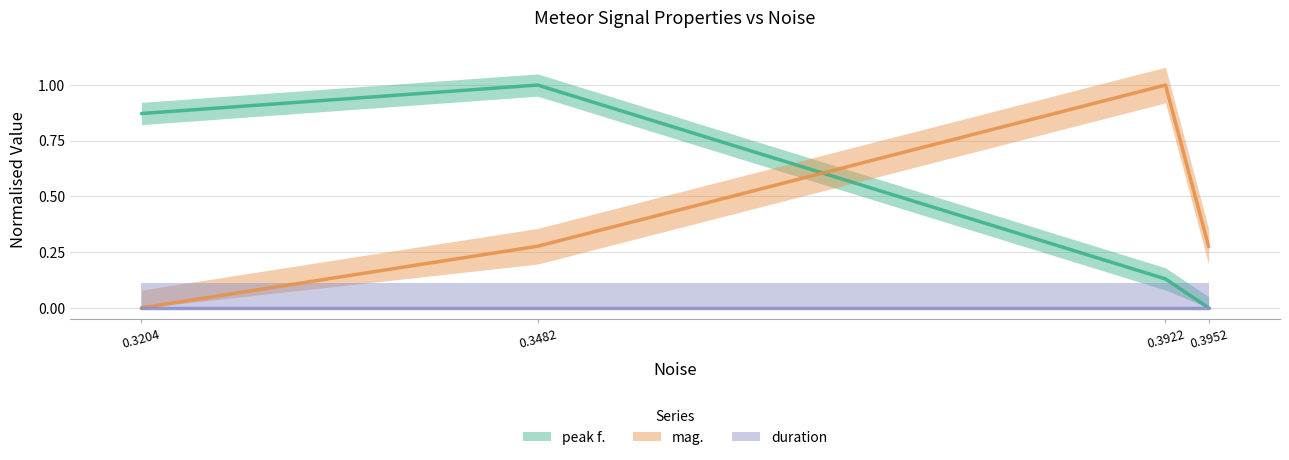

Count the peak f. values in the range 0 to 1.

4